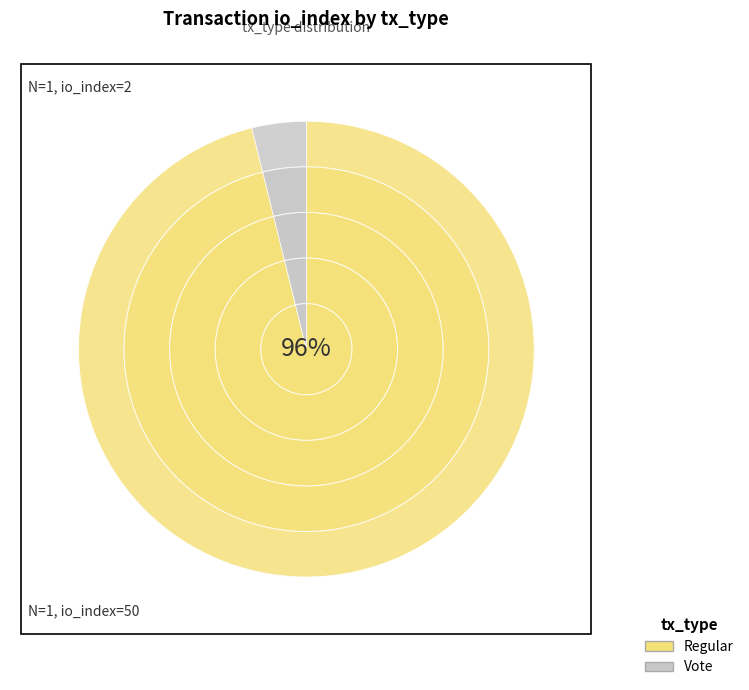

How many slices are in this pie chart?

2